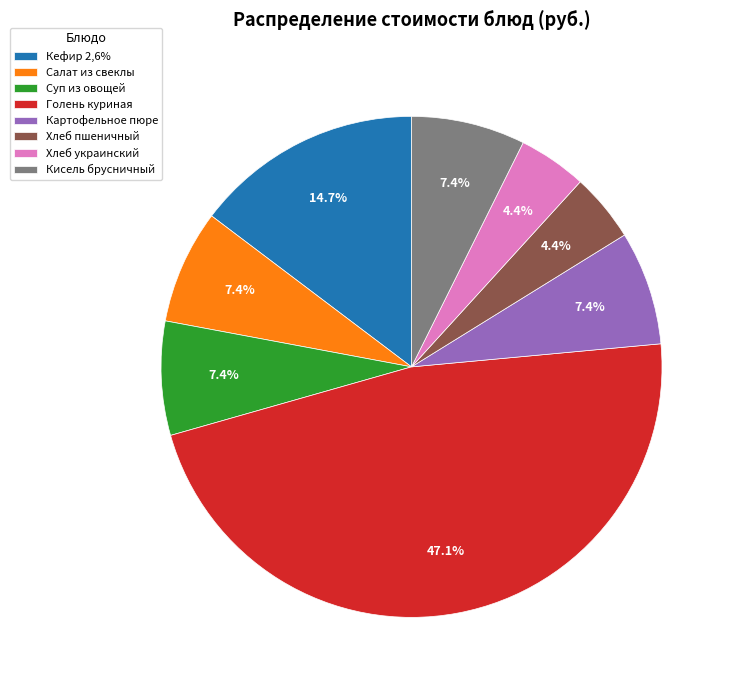

Count the number of slices in the pie.

8